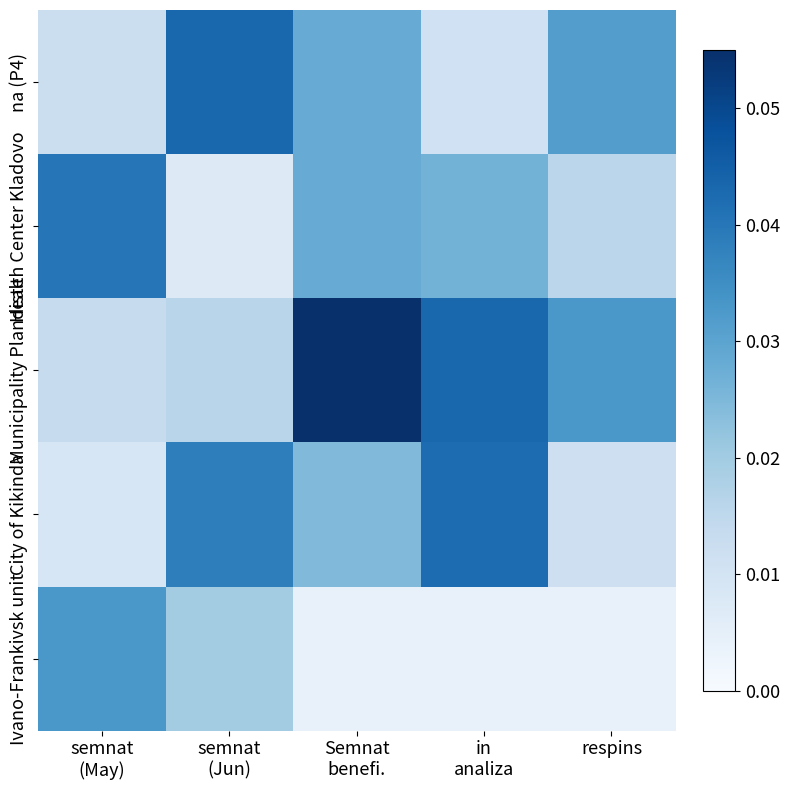

At how many categories does at least one series exceed 0?

5